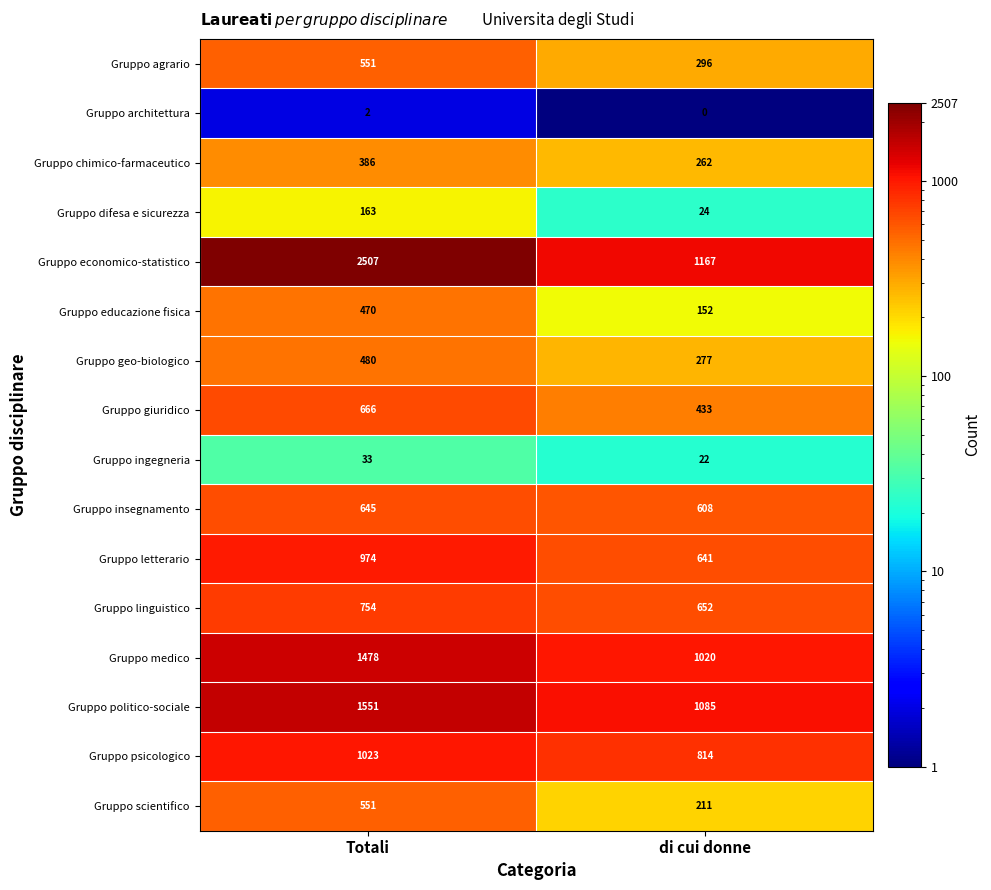

What is the total value across all series at Totali?

12234